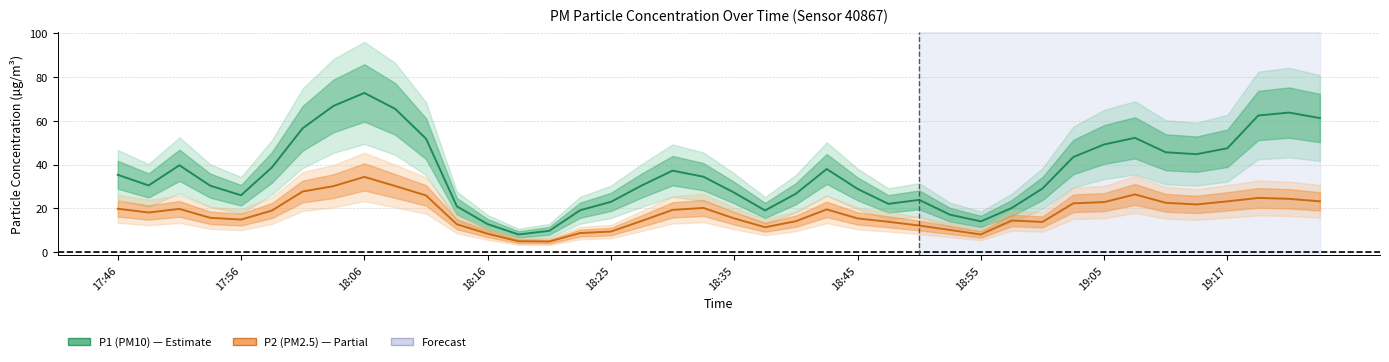

True or false: P2 (PM2.5) and P1 (PM10) intersect in this chart.

False